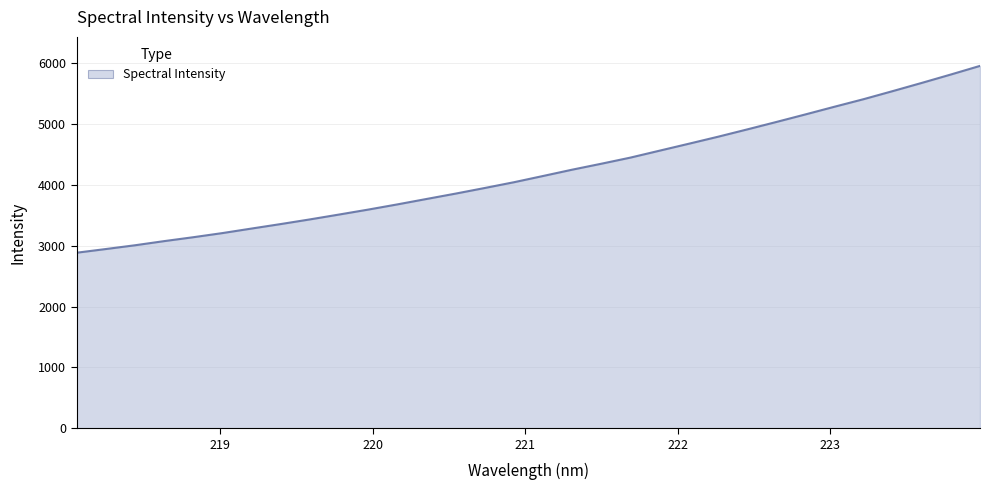

What is the maximum value shown in the chart?

5955.5